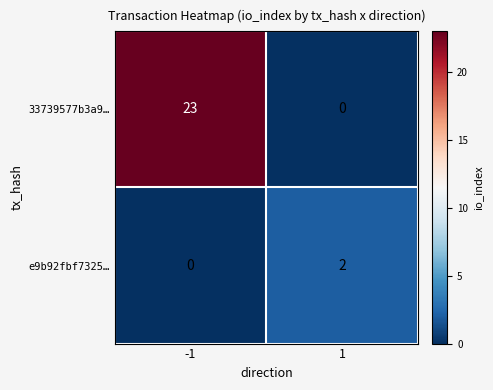

Is it true that e9b92fbf7325… equals 3 at 1?

False